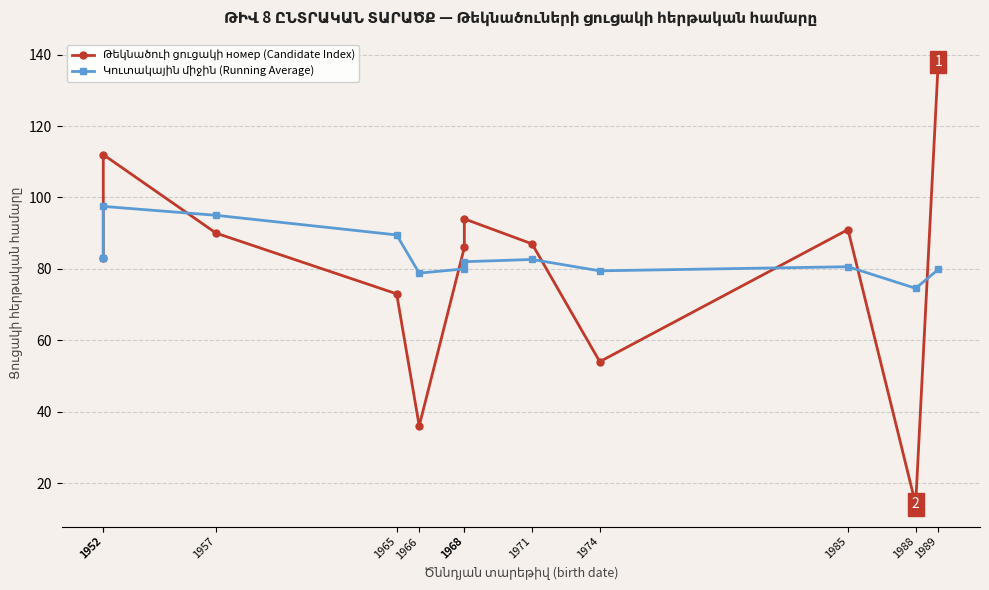

What is the difference between the second highest and second lowest values in the Կուտակային միջին (Running Average) series?

16.2